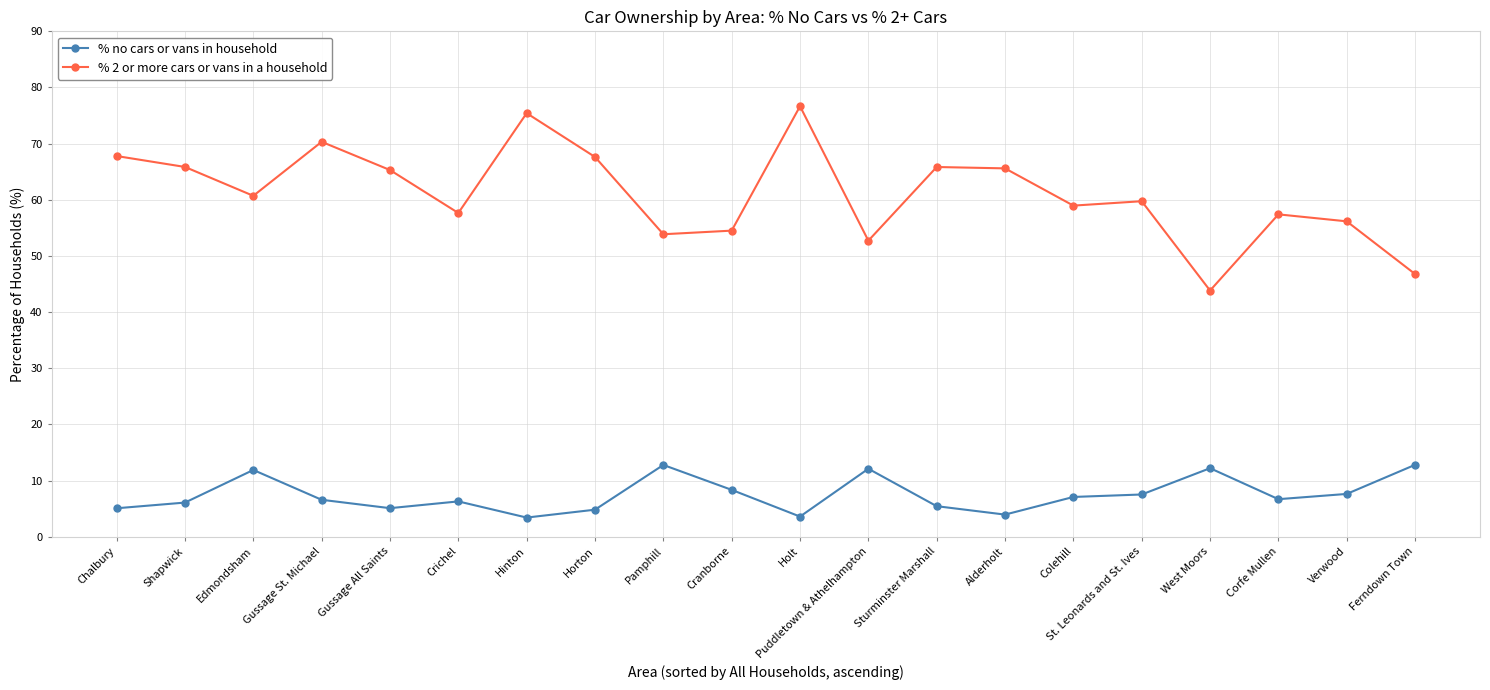

What is the total value across all series at Hinton?

78.9